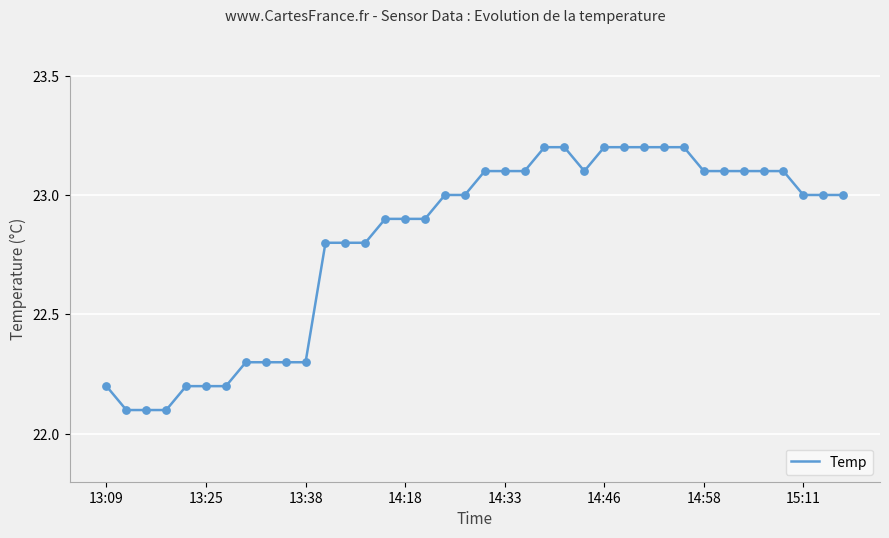

What is the smallest value displayed?

22.1